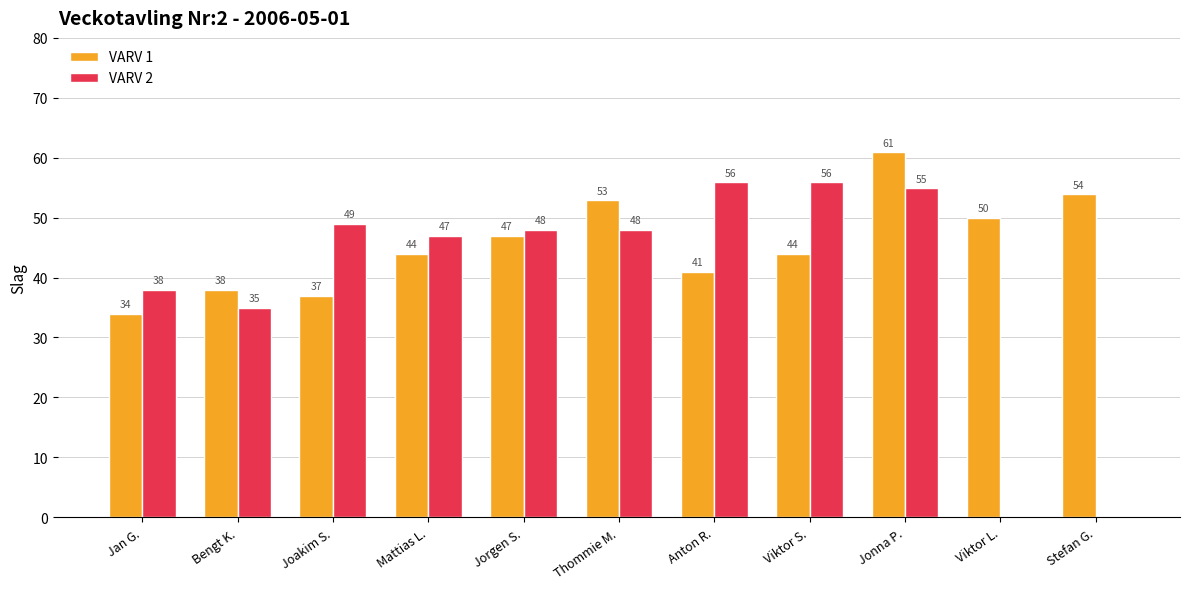

Which series has the widest spread of values?

VARV 2